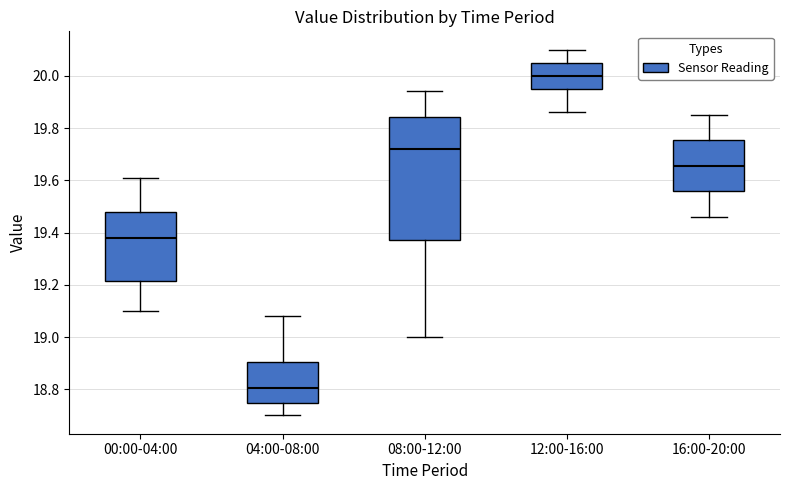

Which box is the tallest, from its lower edge to its upper edge?

08:00-12:00